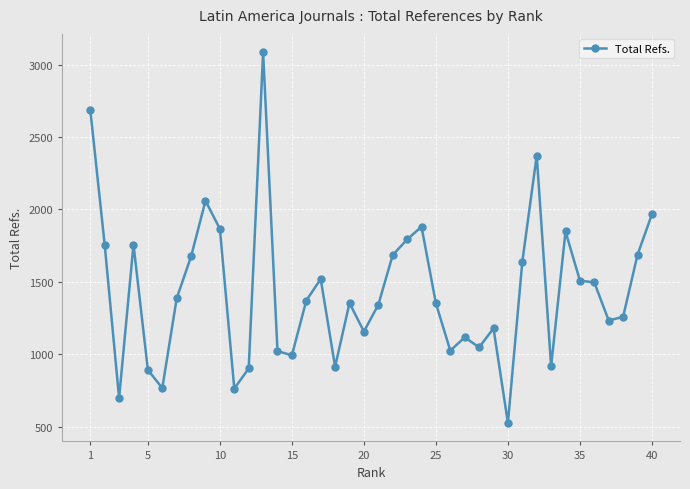

How many lines are shown in the chart?

1